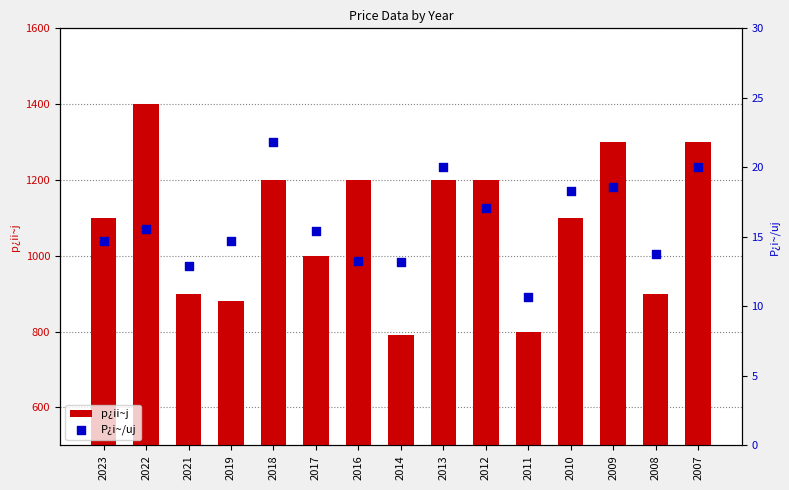

At how many categories does at least one series exceed 63?

15